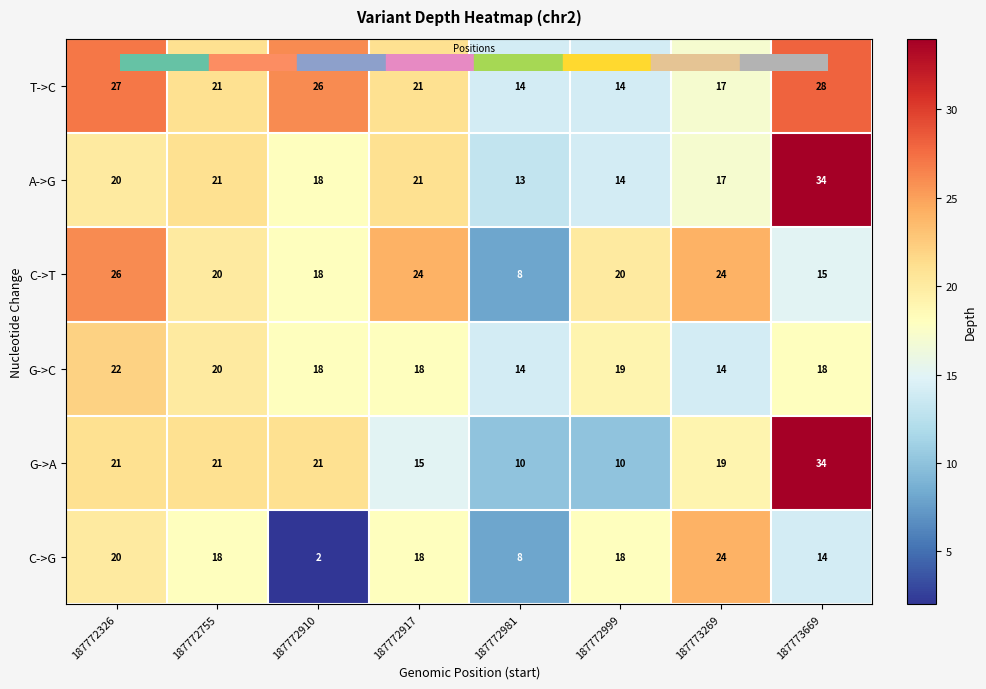

How many C->T values are between 18 and 24?

5